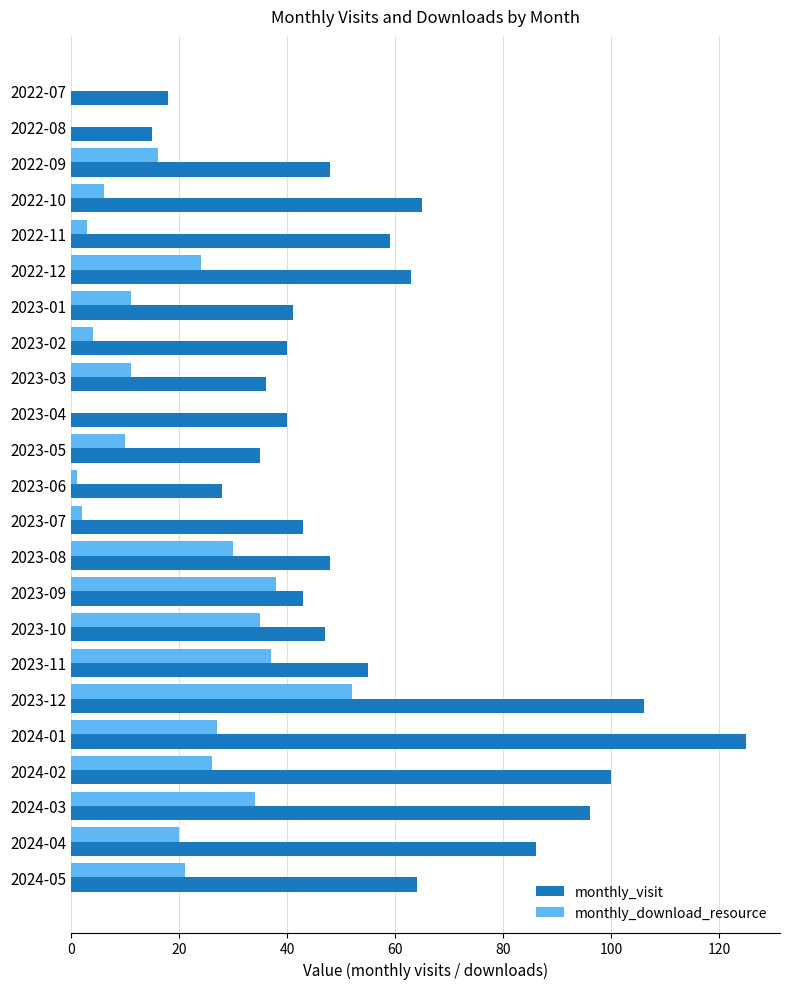

What is the sum of all monthly_visit values?

1301